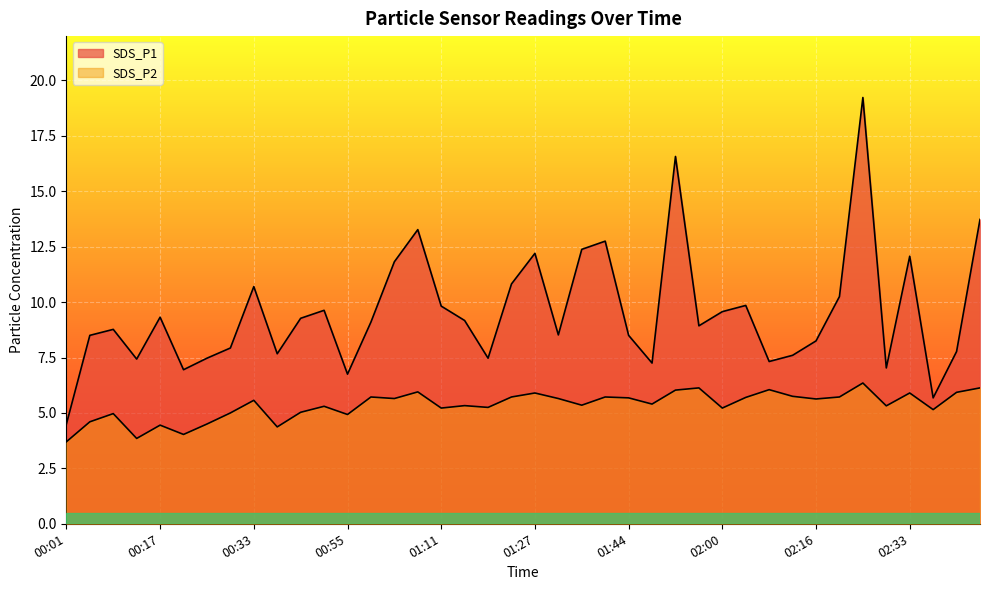

What is the value of the SDS_P1 point at the 26th from the left?

7.2